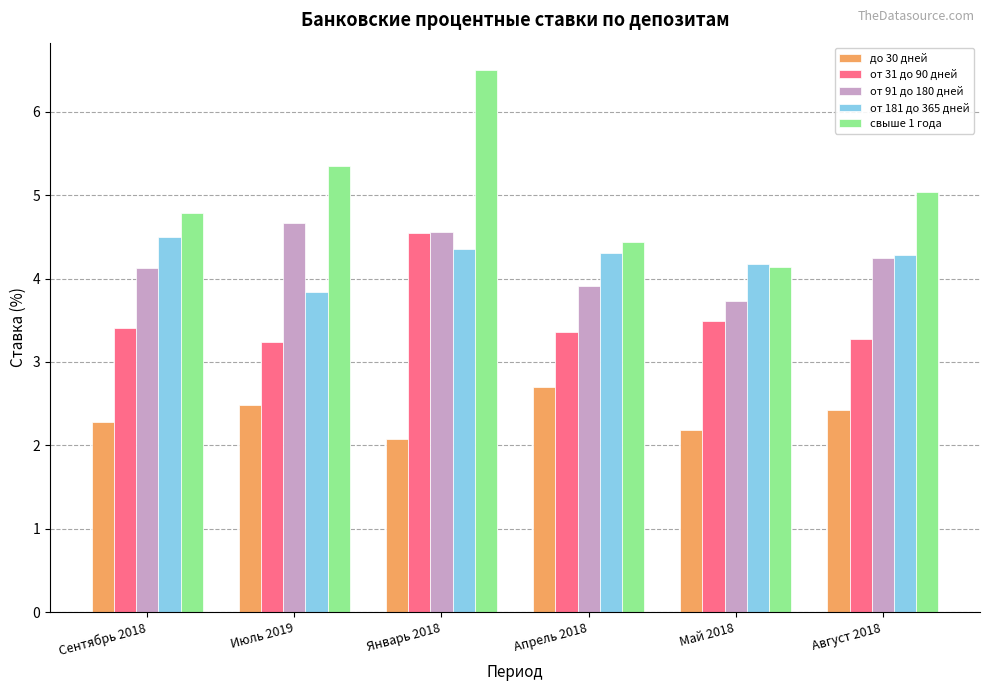

At which label does от 91 до 180 дней reach its minimum?

Май 2018